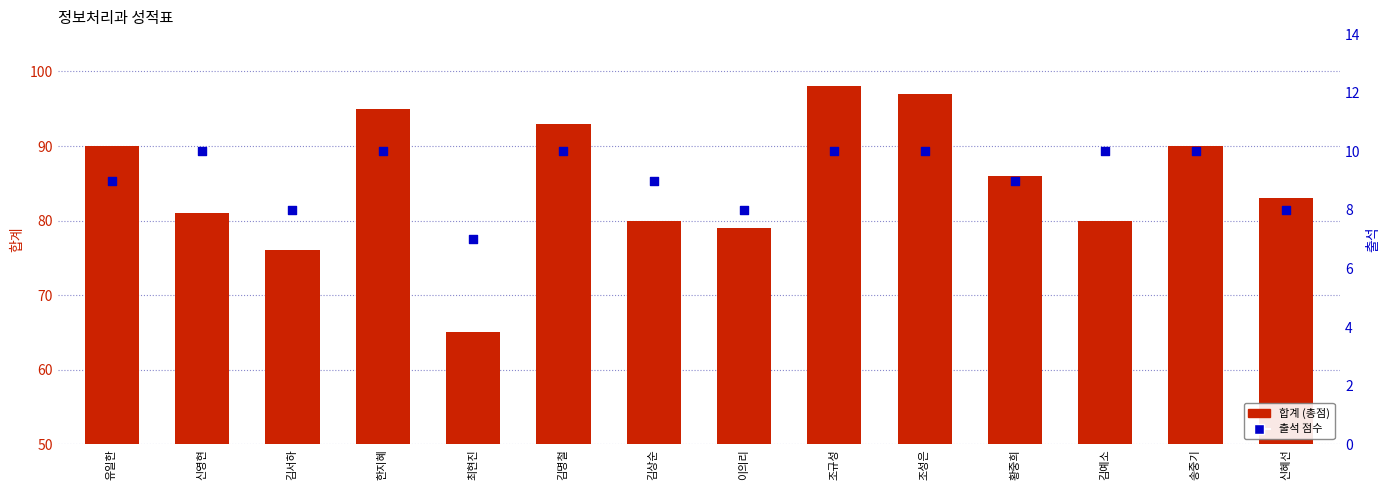

Which series reaches the maximum Y coordinate?

합계